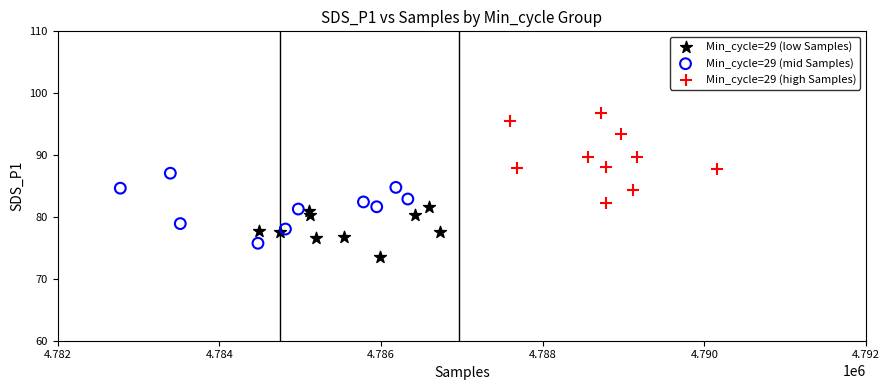

Which series contains the lowest Y value?

Min_cycle=29 (low Samples)